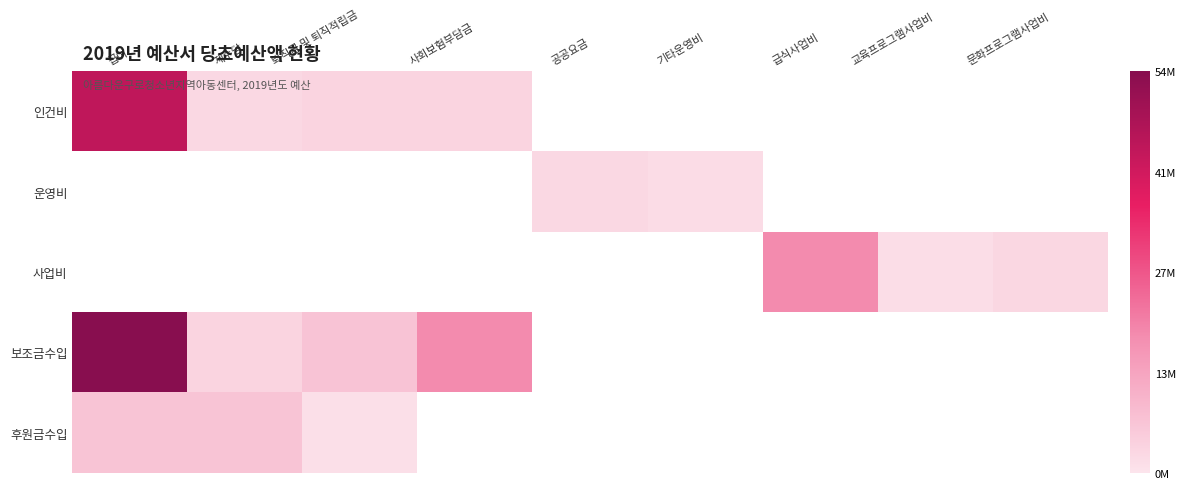

Between 사회보험부담금 and 교육프로그램사업비, which series saw the biggest shift?

보조금수입